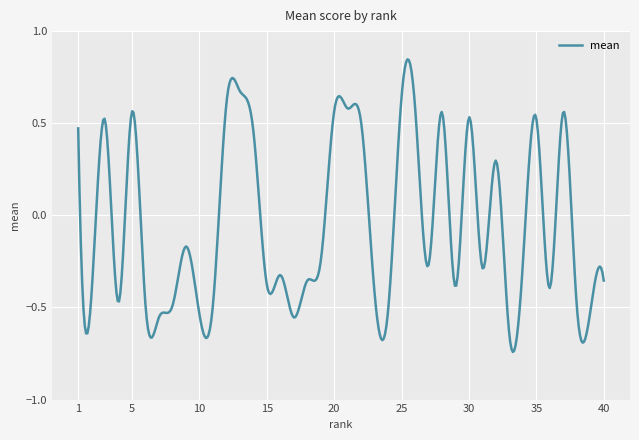

What is the difference between the maximum and minimum values?

1.6